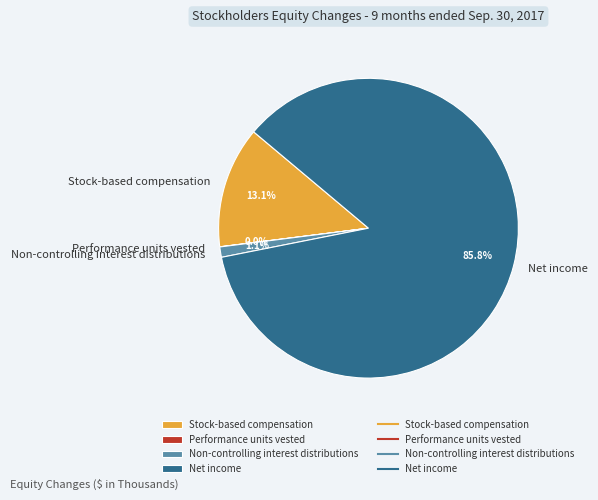

Does any single category account for the majority?

Yes